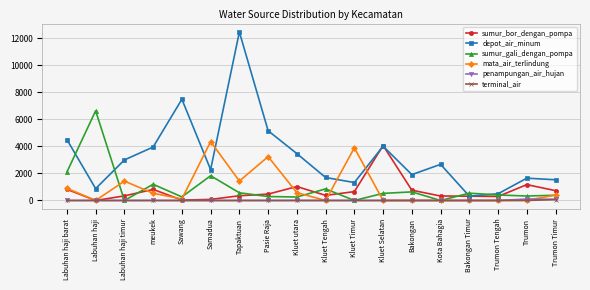

What is the difference between the sumur_bor_dengan_pompa values at Kota Bahagia and Bakongan?

431